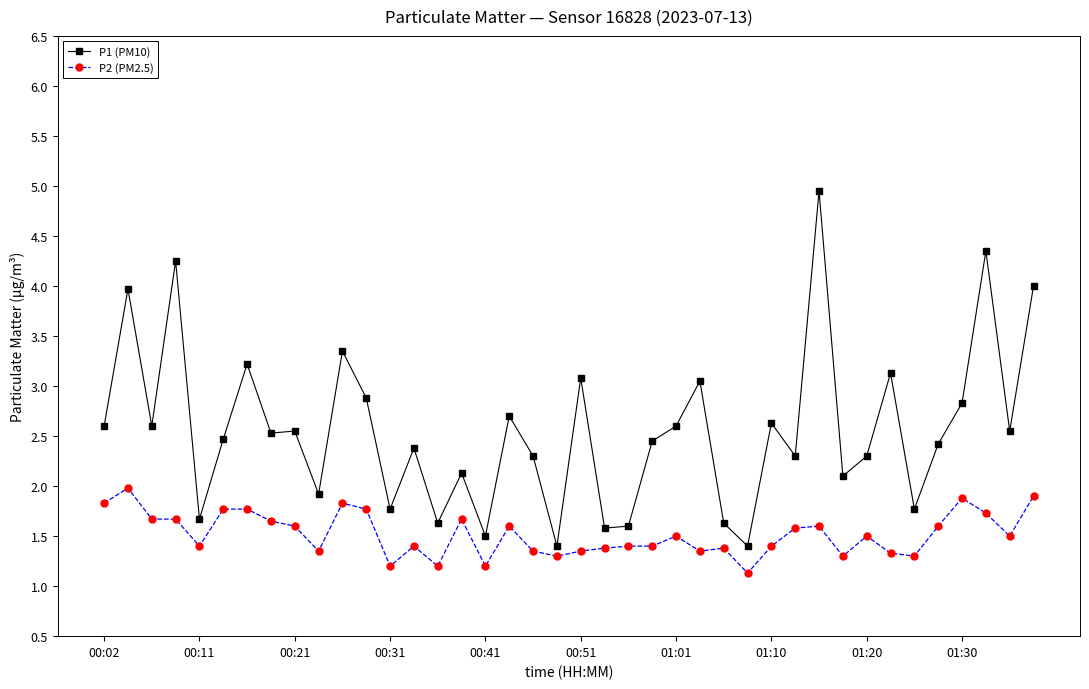

What is the average value of the P1 (PM10) series?

2.6